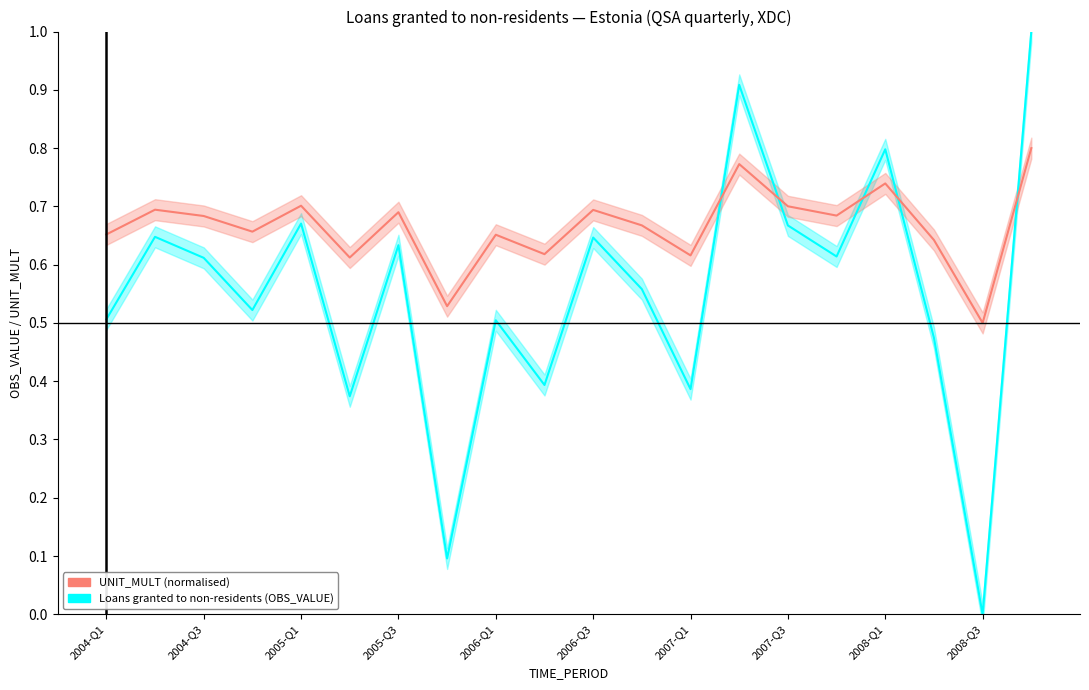

The value of UNIT_MULT (normalised) at 2005-Q3 is 0.3. True or false?

False